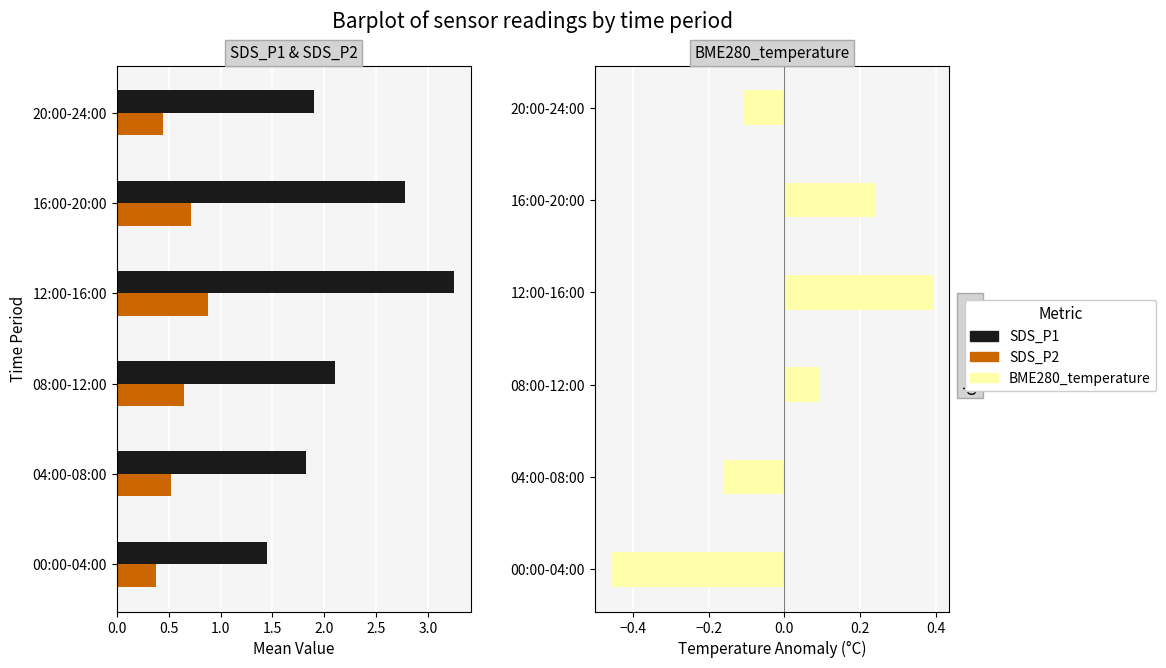

Is the value of SDS_P2 at 20:00-24:00 greater than the value of BME280_temperature at 00:00-04:00?

Yes